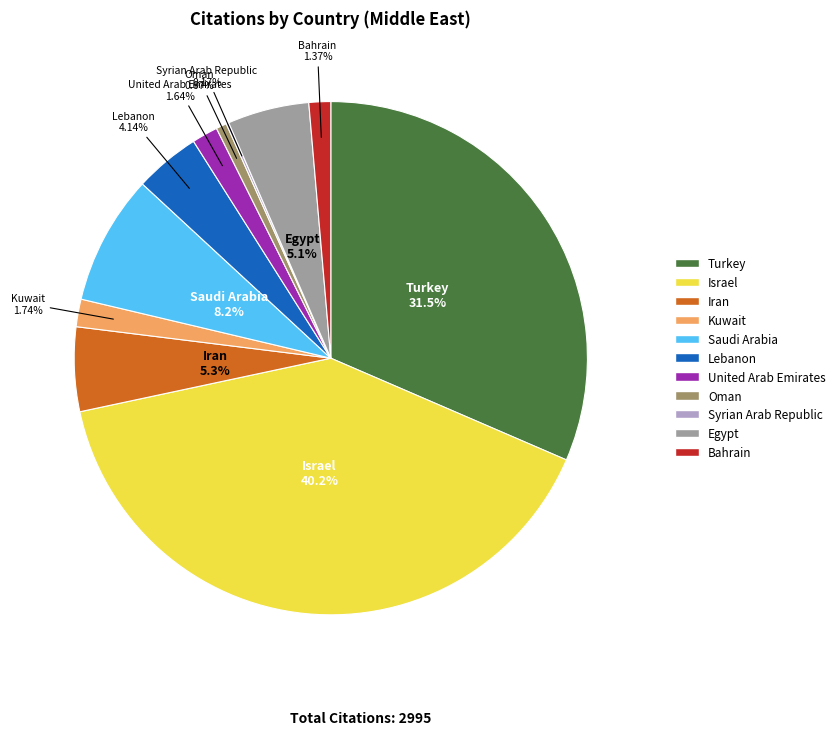

Is Kuwait the majority of the pie?

No